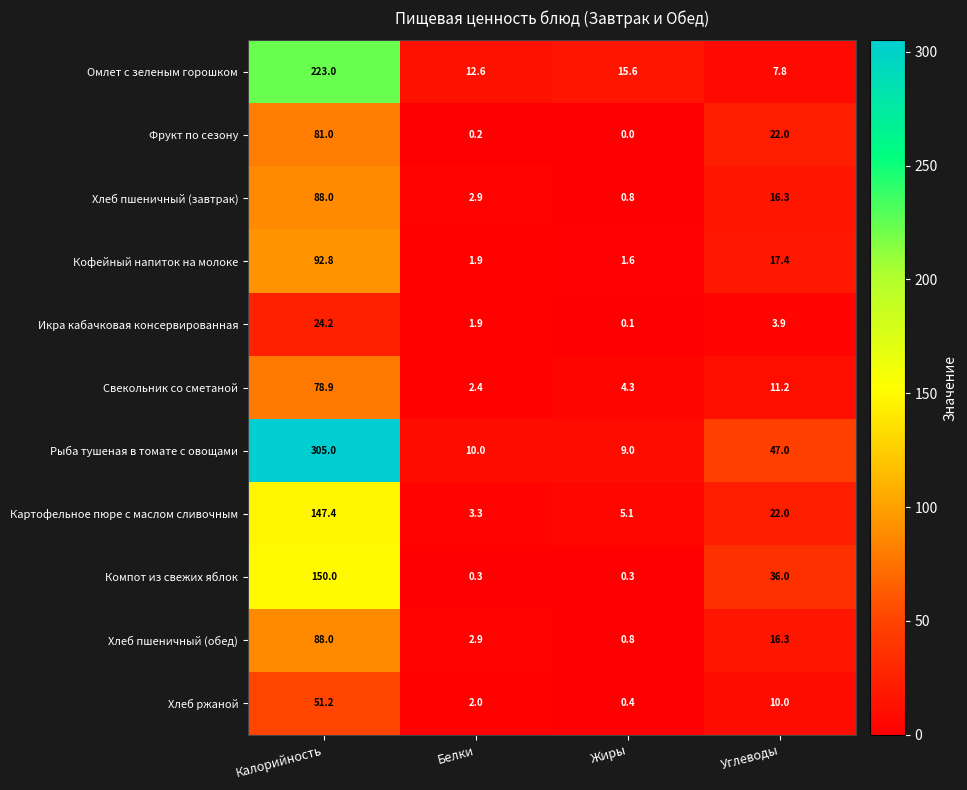

What is the highest value of the Хлеб пшеничный (завтрак) series?

88.0